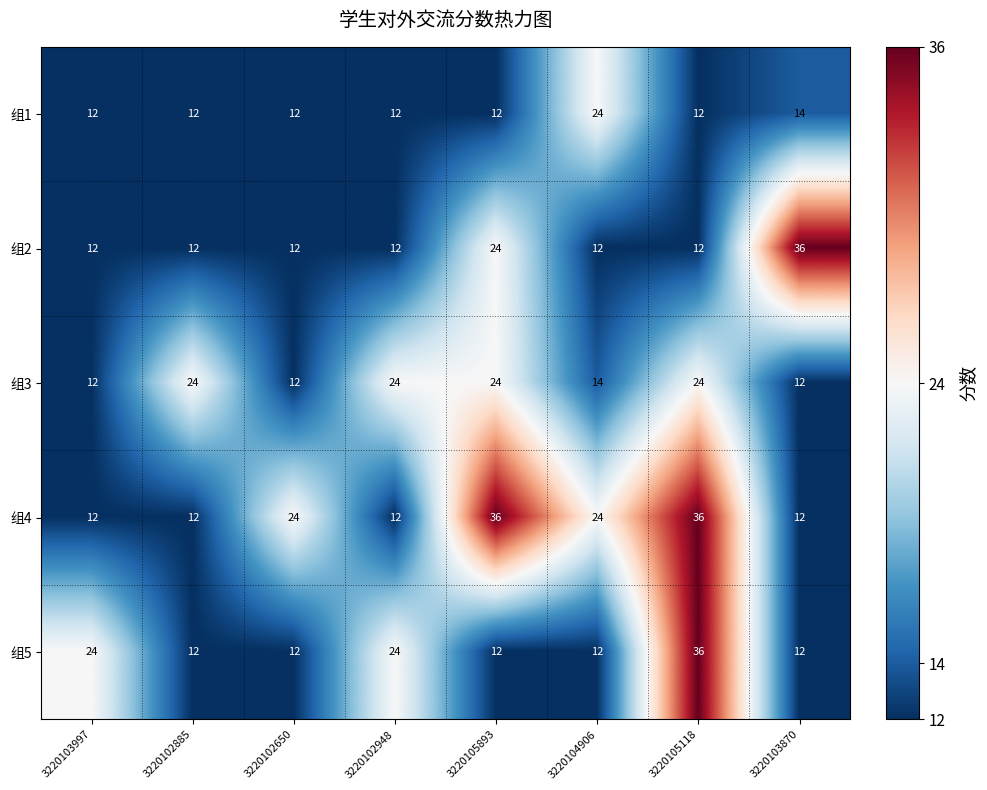

What is the difference between the maximum and minimum values in the 组4 series?

24